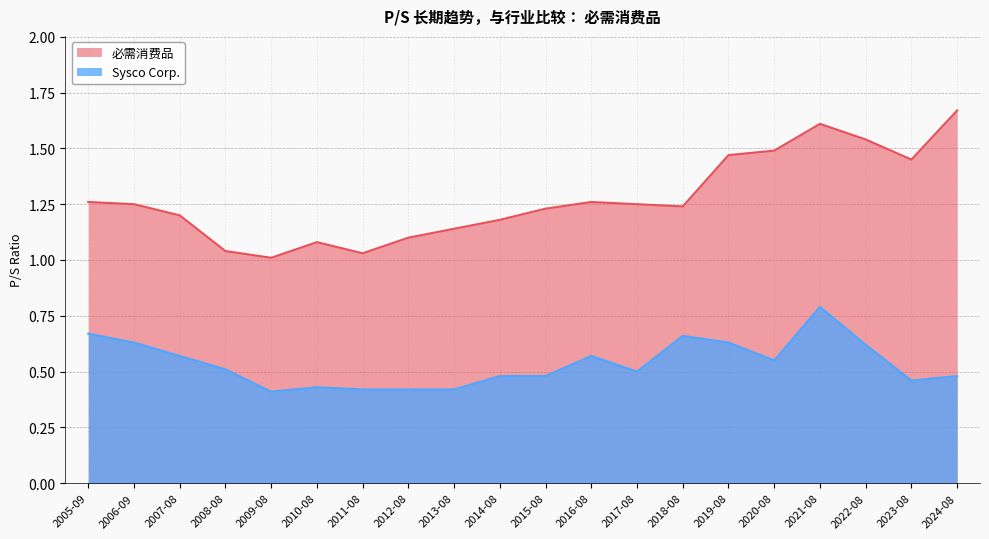

True or false: Sysco Corp. and 必需消费品 cross at least once.

False